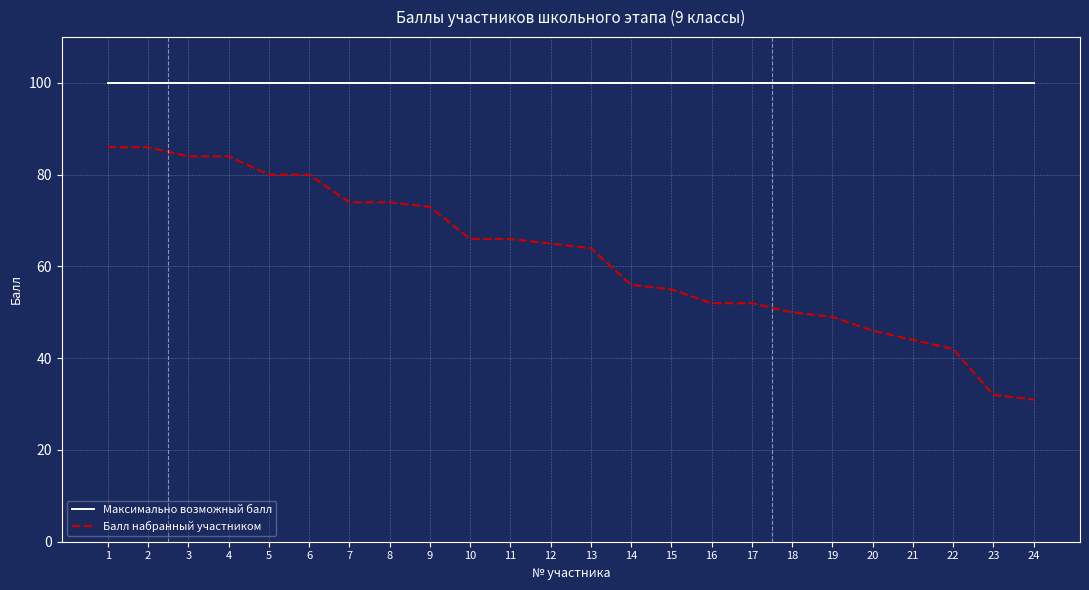

True or false: Максимально возможный балл and Балл набранный участником intersect in this chart.

False